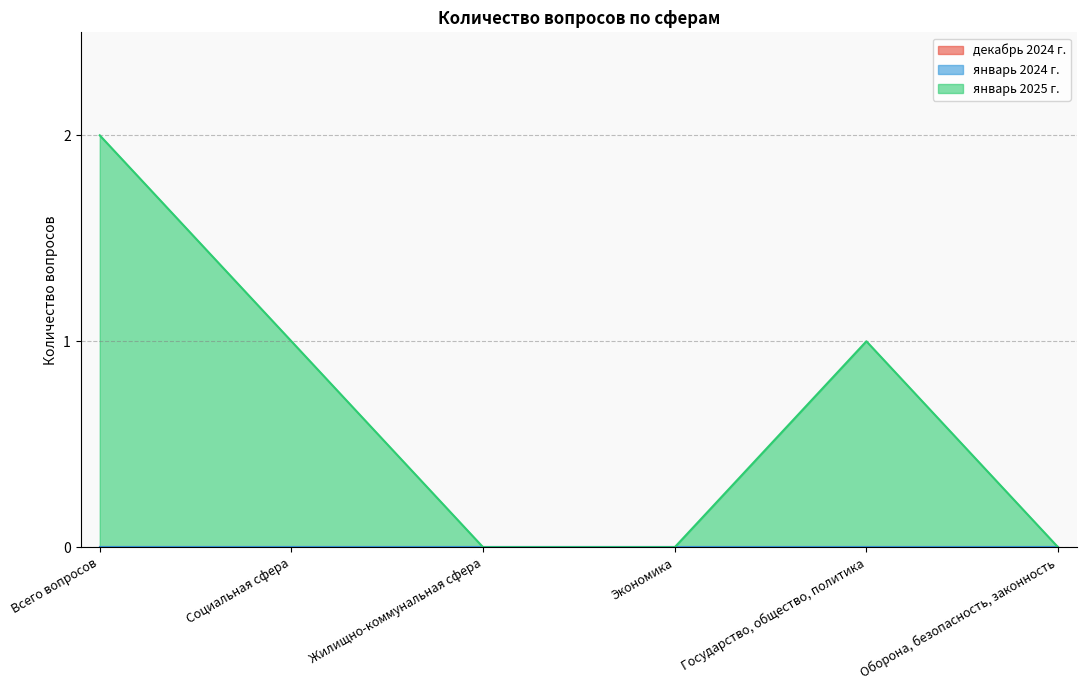

At which category does январь 2025 г. reach its first local peak?

Государство, общество, политика